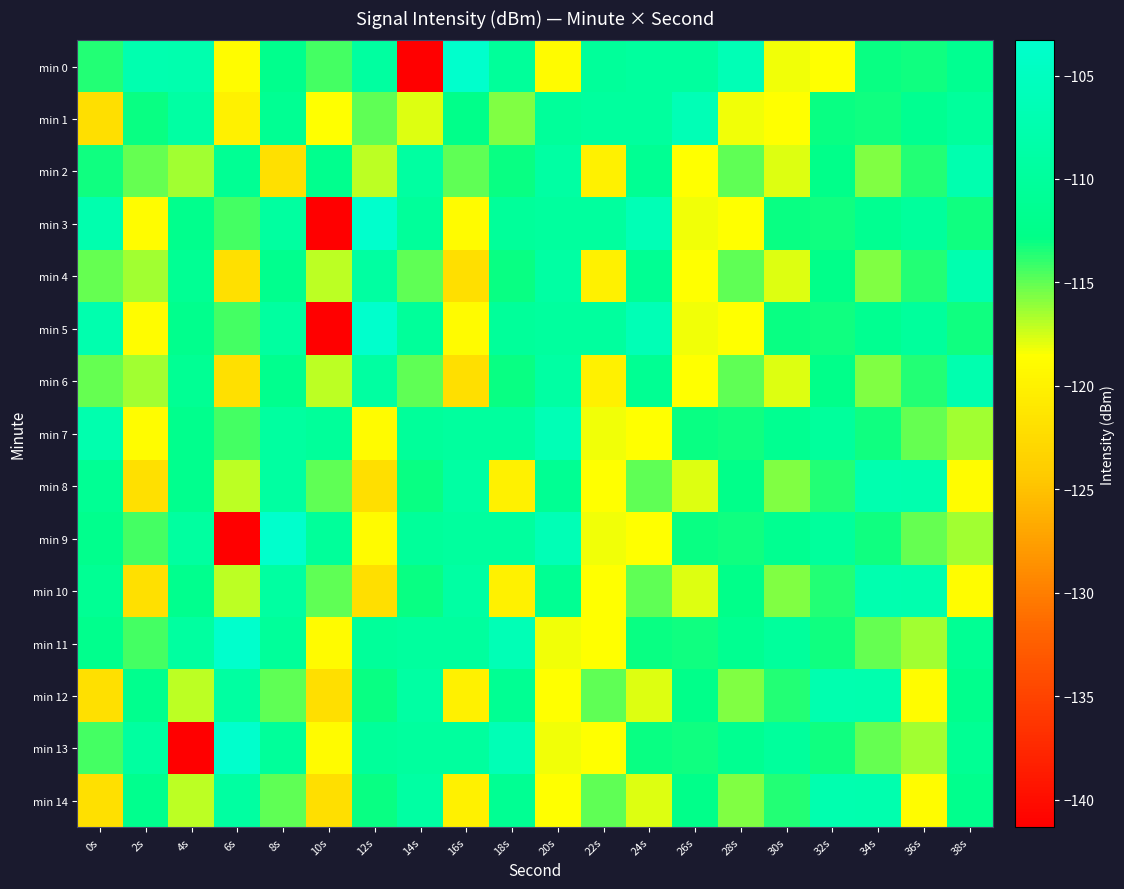

What is the minimum value shown in the chart?

-141.3